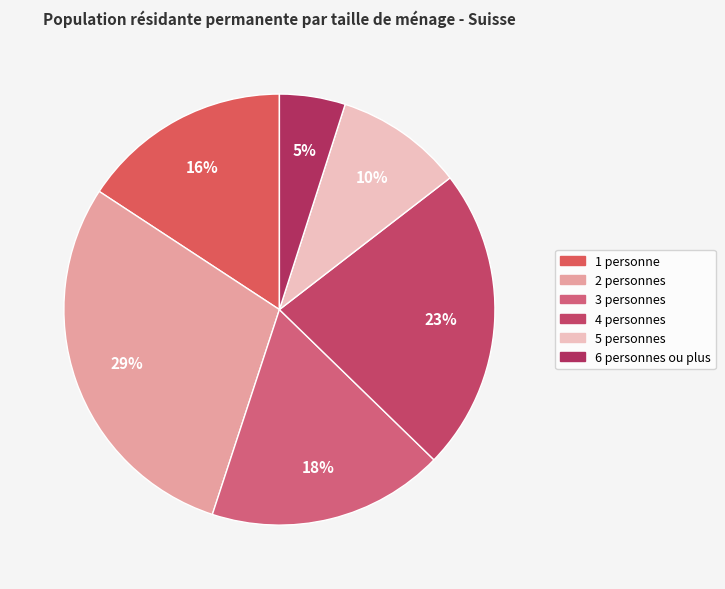

Does 1 personne represent more than half of the total?

No